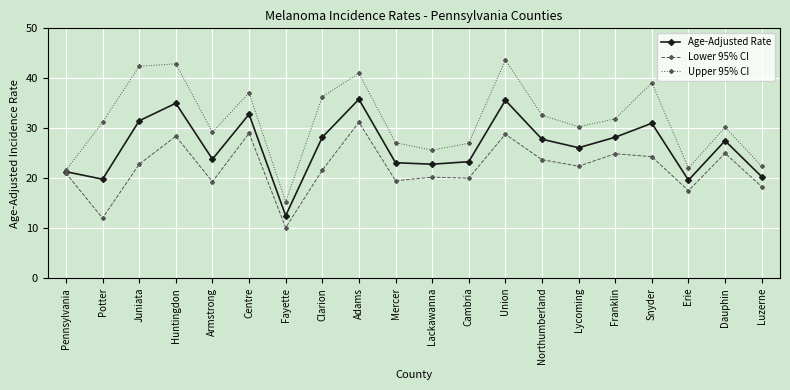

What is the label of the 5th point from the left?

Armstrong